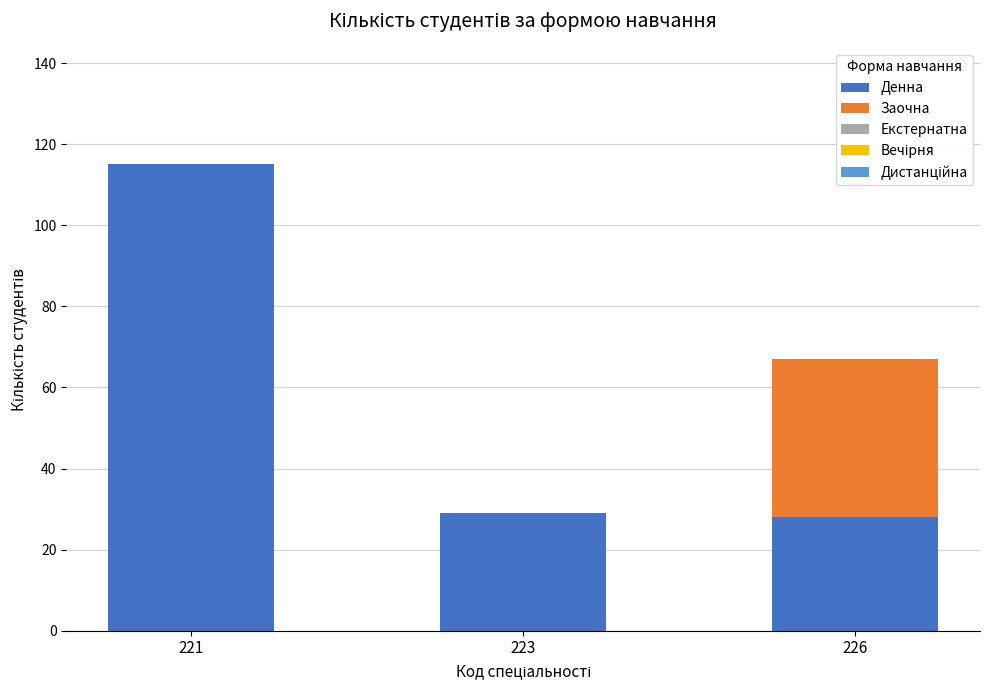

How many series are shown in this chart?

2